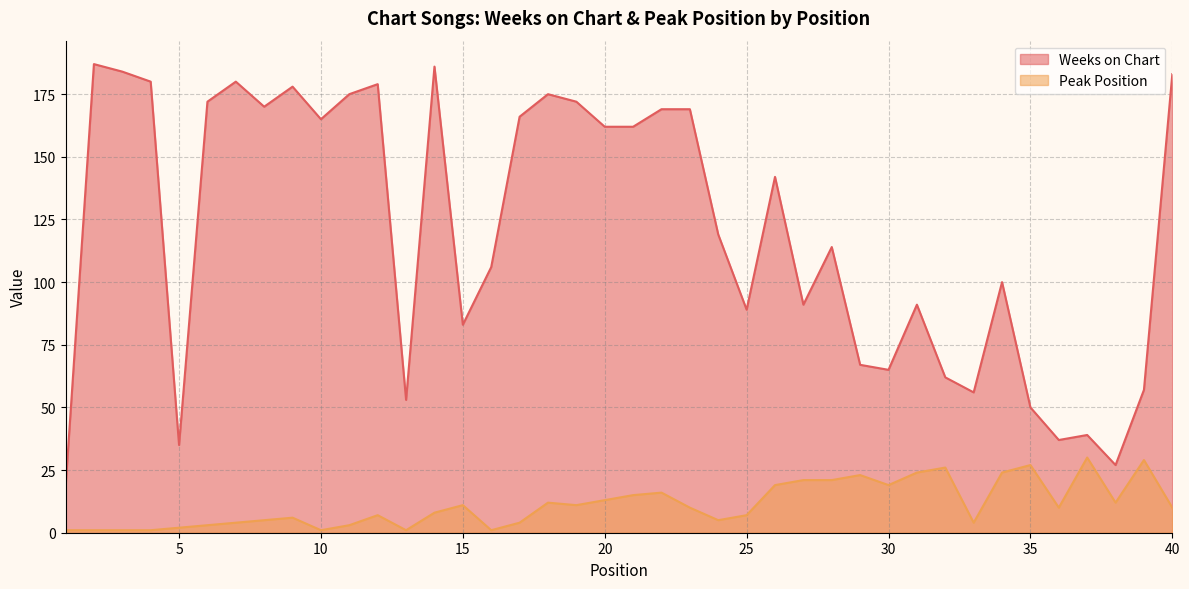

Reading left to right, transcribe all the data shown in this chart.

Weeks on Chart: 1=18	2=187	3=184	4=180	5=35	6=172	7=180	8=170	9=178	10=165	11=175	12=179	13=53	14=186	15=83	16=106	17=166	18=175	19=172	20=162	21=162	22=169	23=169	24=119	25=89	26=142	27=91	28=114	29=67	30=65	31=91	32=62	33=56	34=100	35=50	36=37	37=39	38=27	39=57	40=183
Peak Position: 1=1	2=1	3=1	4=1	5=2	6=3	7=4	8=5	9=6	10=1	11=3	12=7	13=1	14=8	15=11	16=1	17=4	18=12	19=11	20=13	21=15	22=16	23=10	24=5	25=7	26=19	27=21	28=21	29=23	30=19	31=24	32=26	33=4	34=24	35=27	36=10	37=30	38=12	39=29	40=10